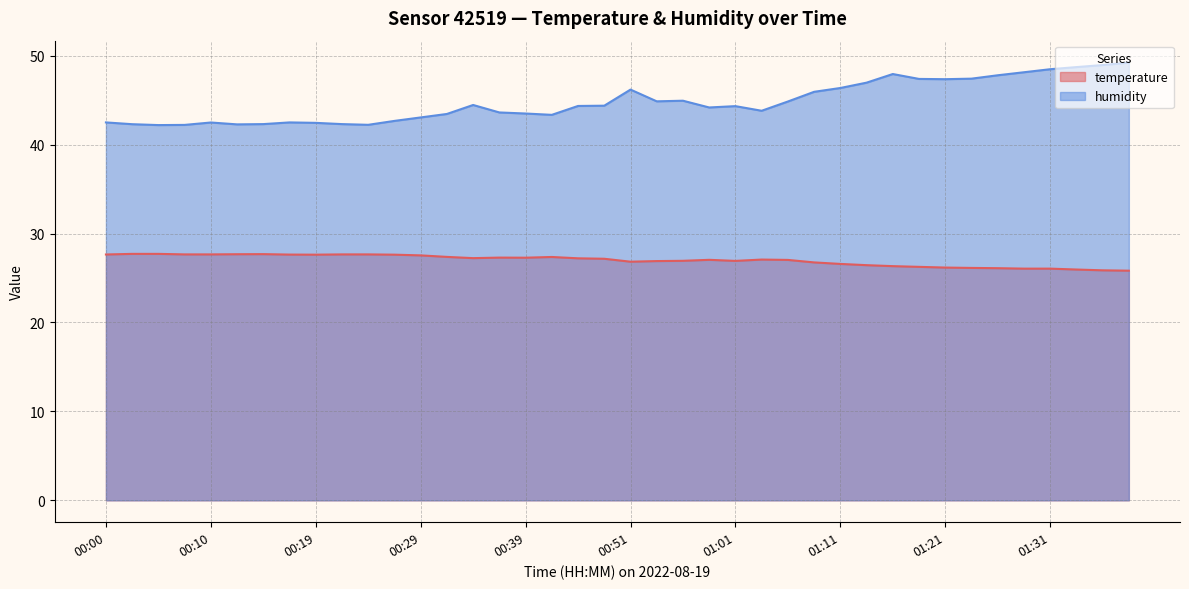

At which category is the sum across all series the highest?

01:38